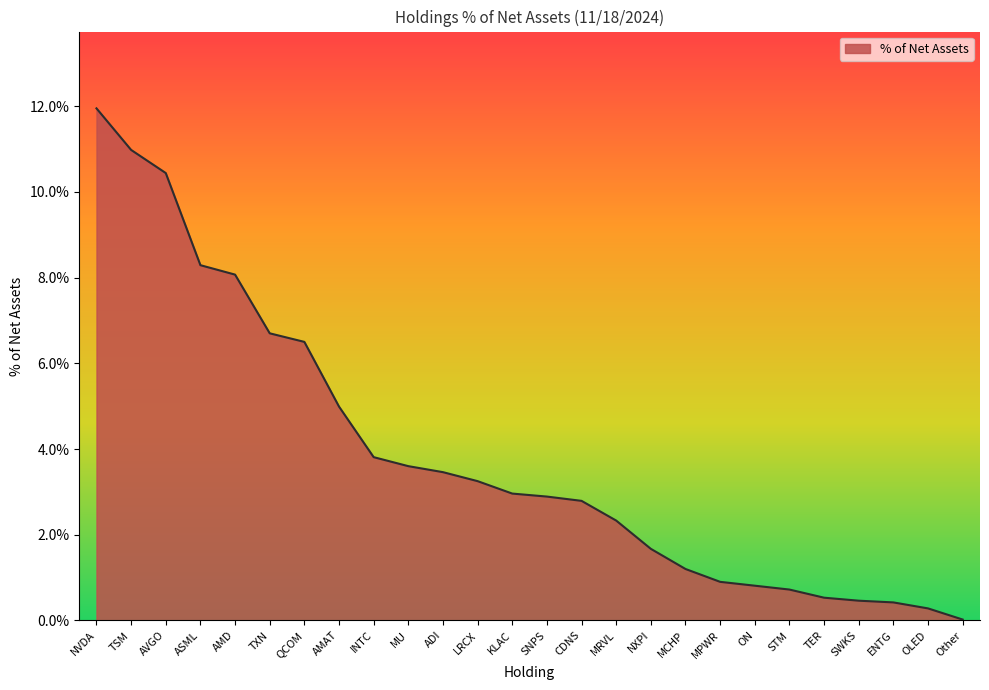

What position from the left is NVDA?

1